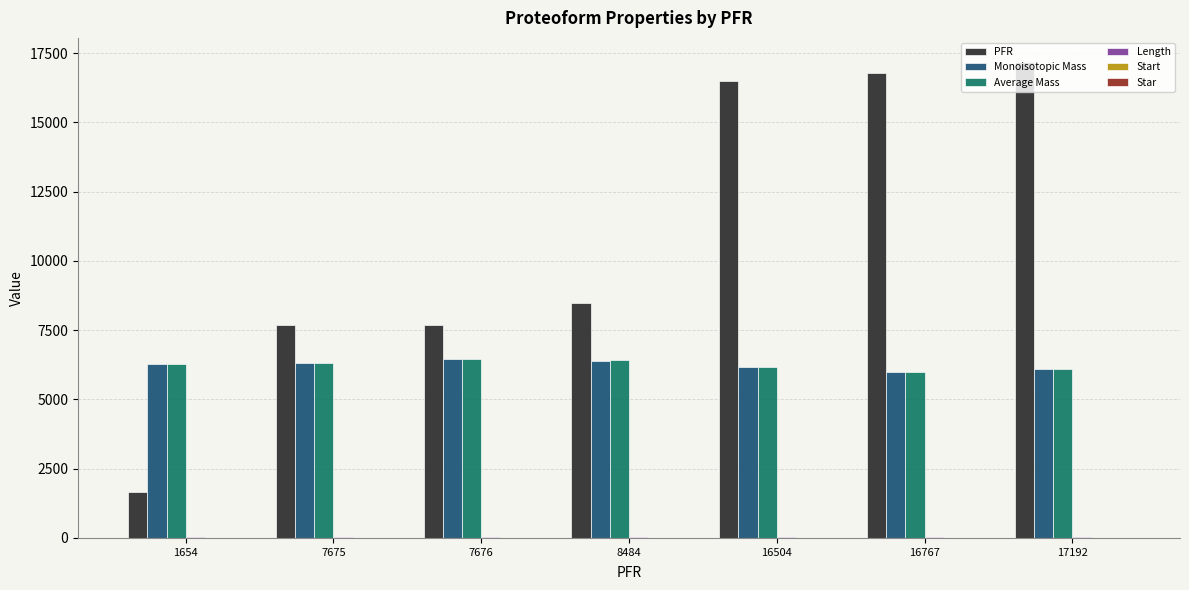

Which series has the largest total across all categories?

PFR